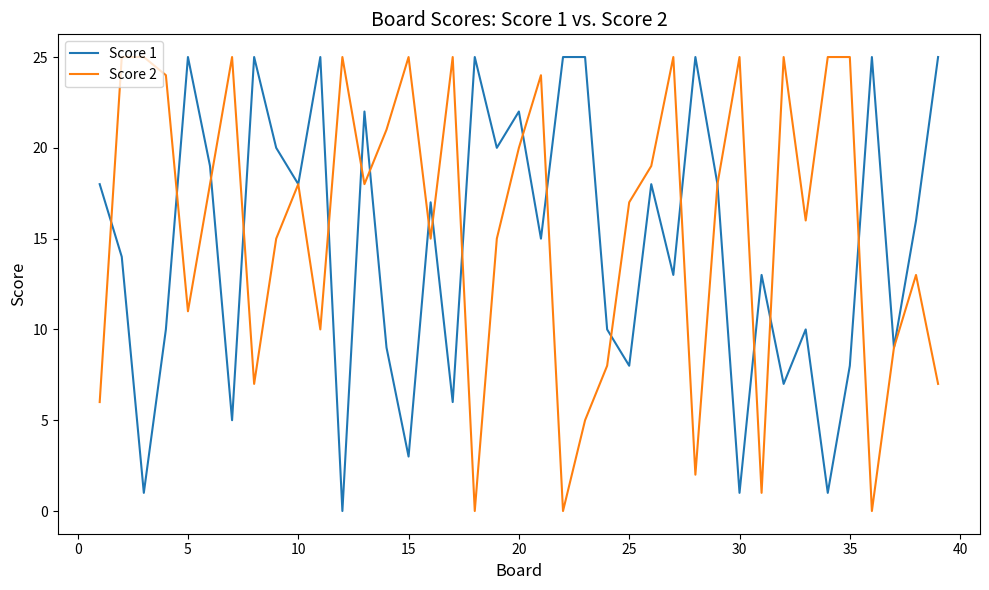

At 30, list the series in order from smallest to largest.

Score 1, Score 2